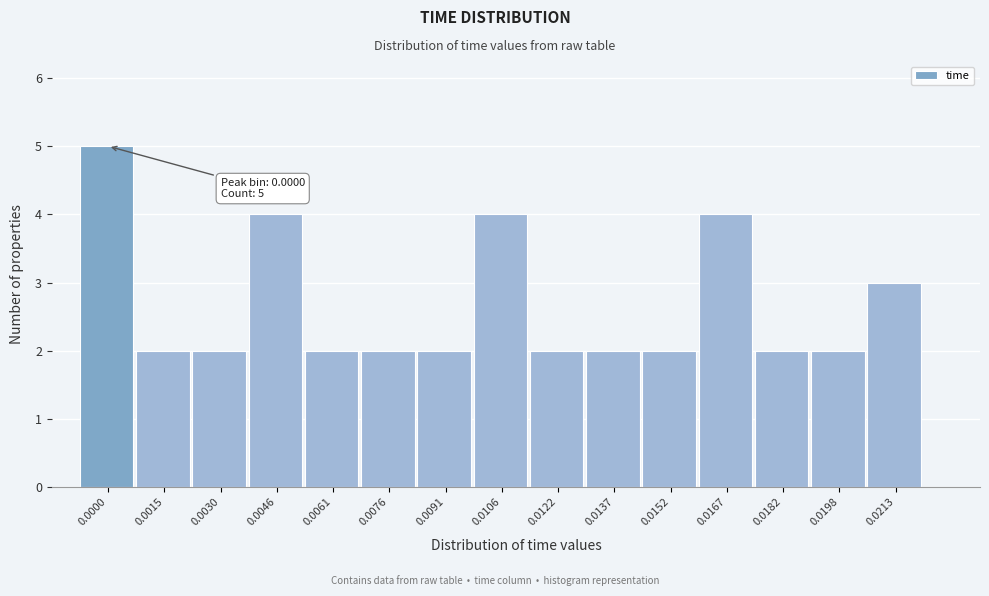

Reading left to right, what are all the values shown in this chart?

0.0000=5	0.0015=2	0.0030=2	0.0046=4	0.0061=2	0.0076=2	0.0091=2	0.0106=4	0.0122=2	0.0137=2	0.0152=2	0.0167=4	0.0182=2	0.0198=2	0.0213=3